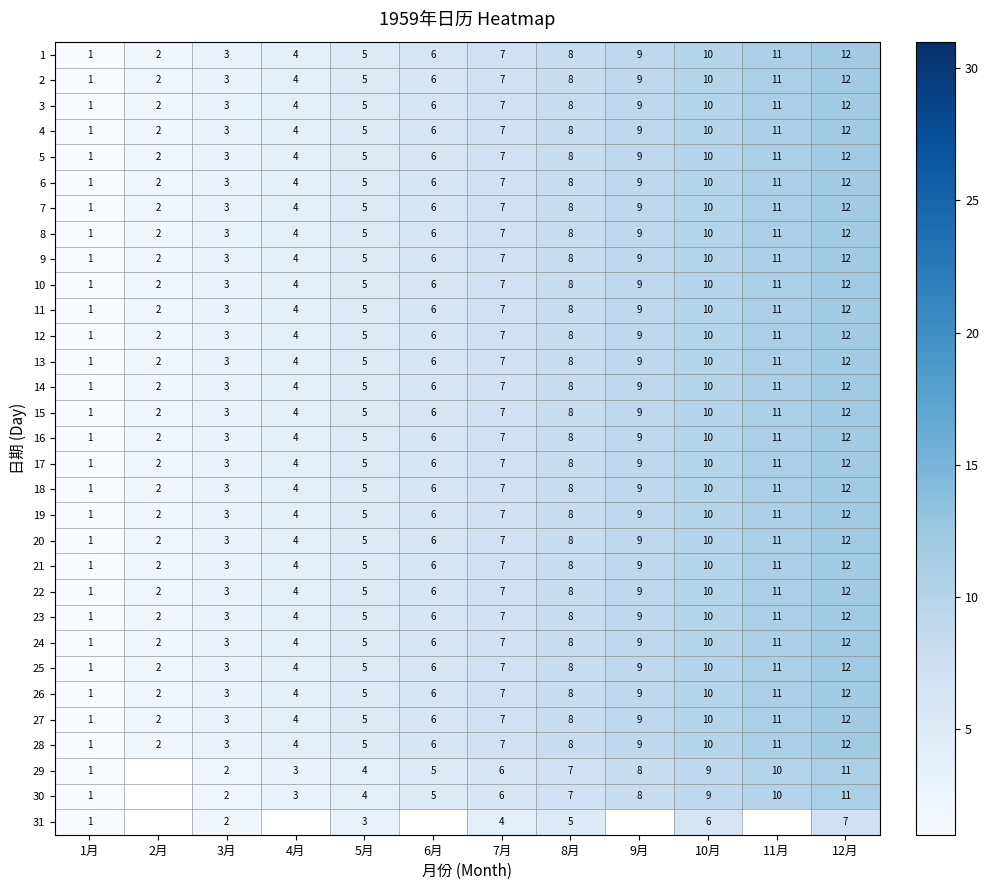

What is the sum of the 25 values at 6月 and 5月?

11